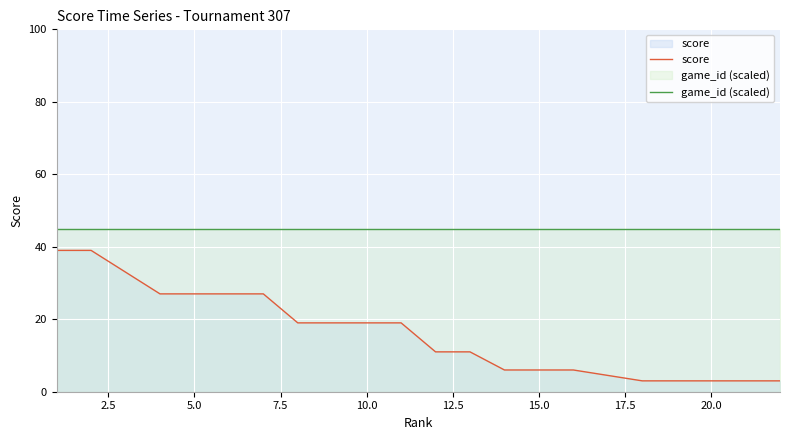

Reading left to right, transcribe all the data shown in this chart.

score: 39	39	27	27	27	27	19	19	19	19	11	11	6	6	6	3	3	3	3	3
game_id (scaled): 45	45	45	45	45	45	45	45	45	45	45	45	45	45	45	45	45	45	45	45